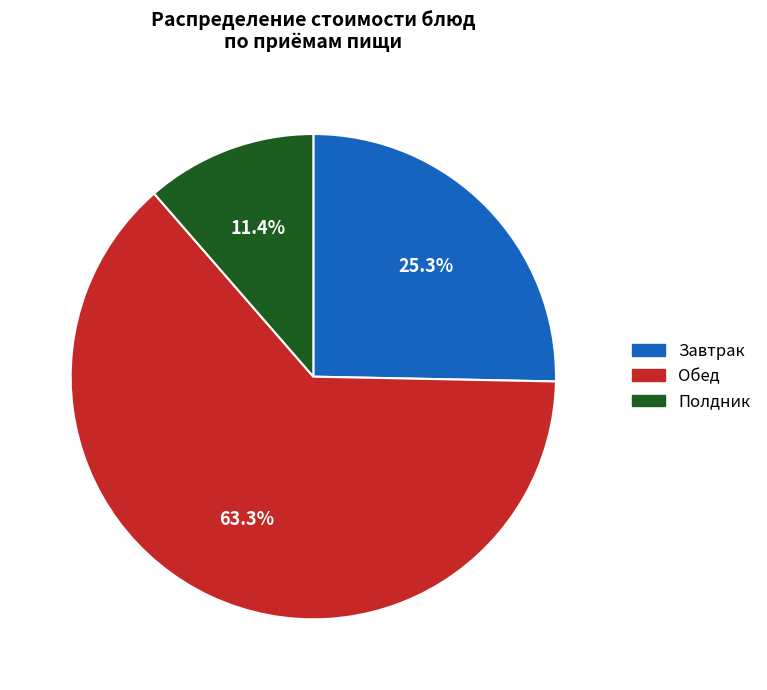

Is there a majority slice in this chart?

Yes